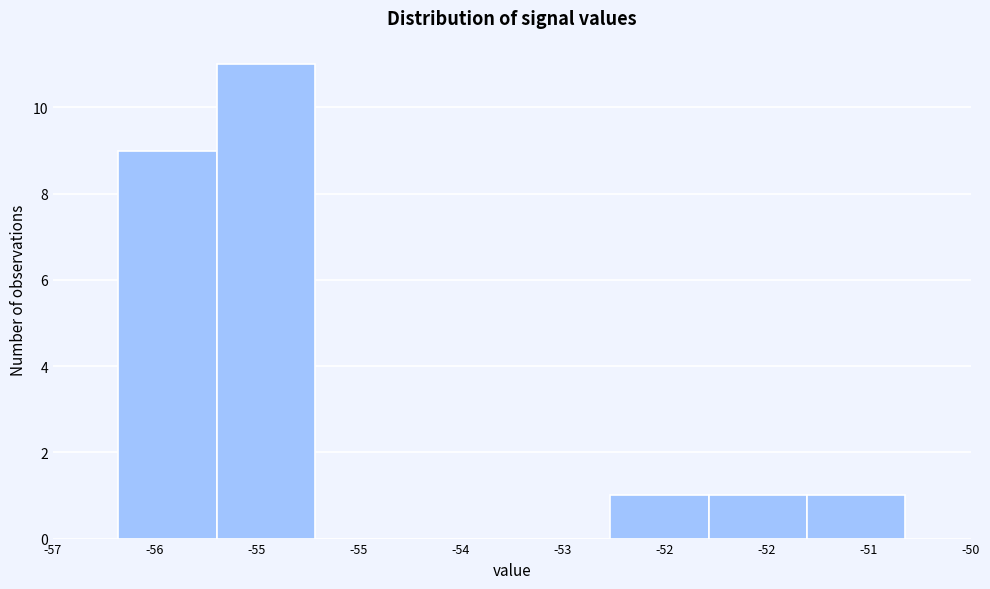

Are the bars horizontal?

No